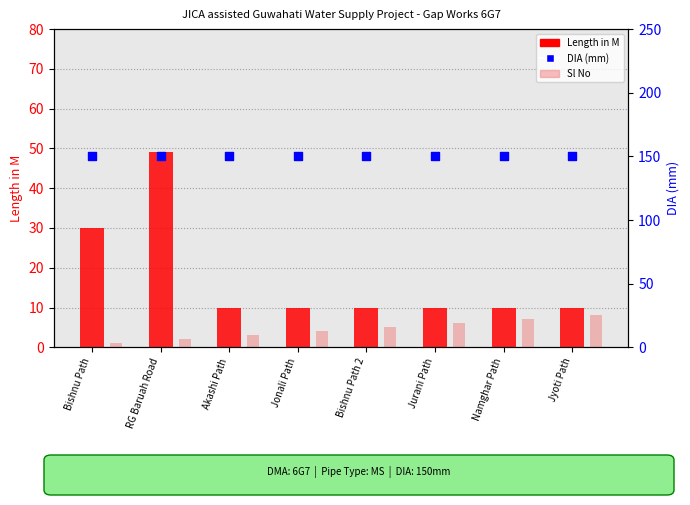

Which series reaches the maximum Y coordinate?

DIA (mm)